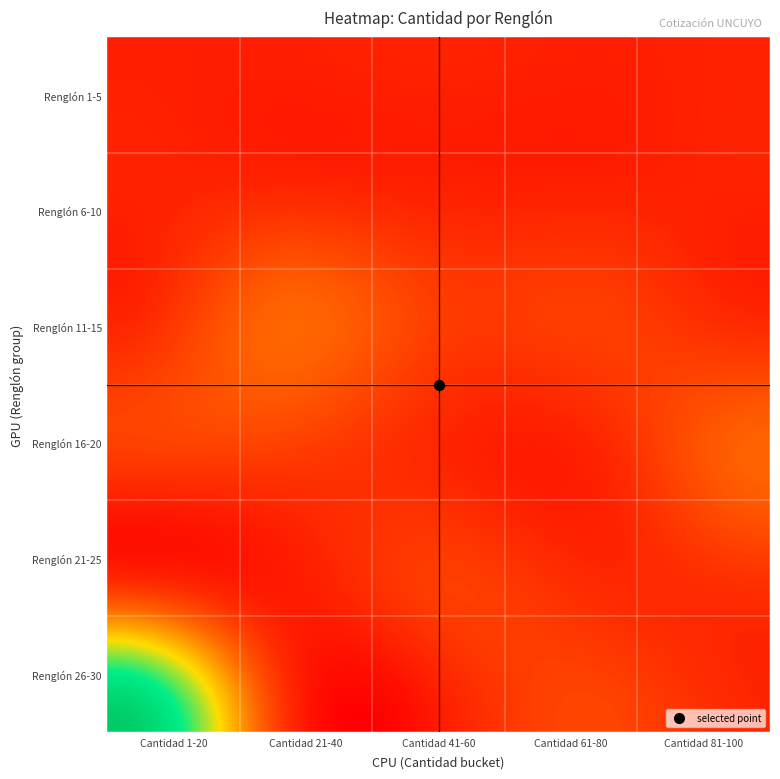

At how many categories does at least one series exceed 69?

1